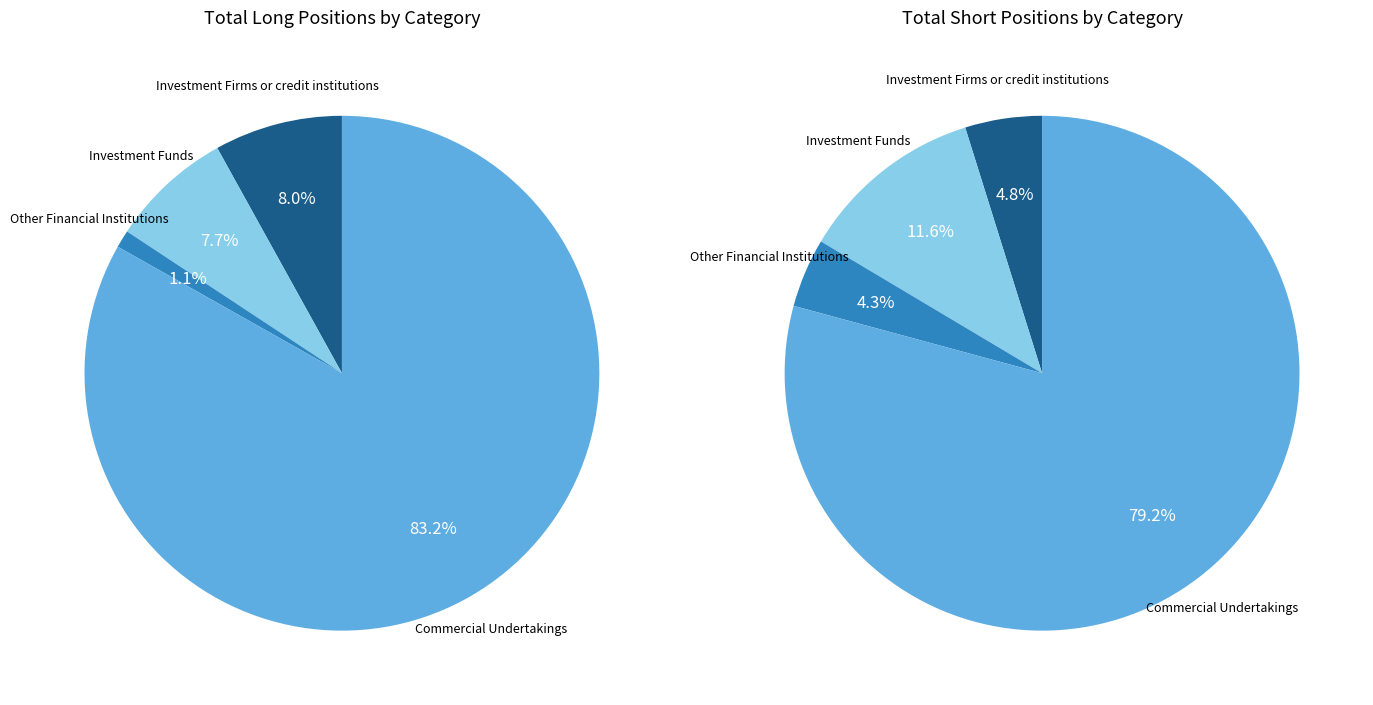

How many slices are in this pie chart?

4